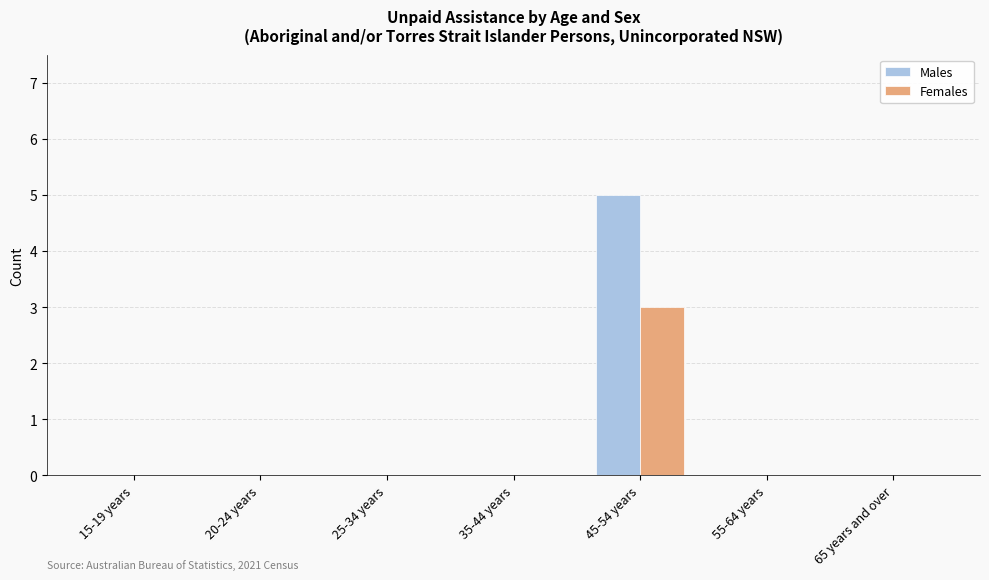

Reading right to left, extract all data points from this chart.

Males: 65 years and over=0	55-64 years=0	45-54 years=5	35-44 years=0	25-34 years=0	20-24 years=0	15-19 years=0
Females: 65 years and over=0	55-64 years=0	45-54 years=3	35-44 years=0	25-34 years=0	20-24 years=0	15-19 years=0